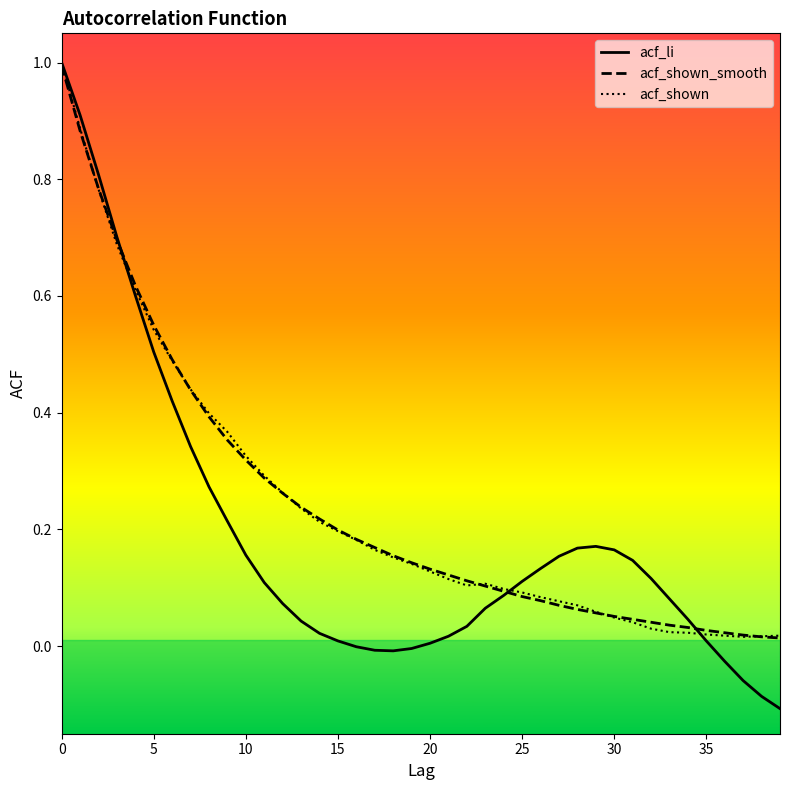

What is the maximum value shown in the chart?

1.0